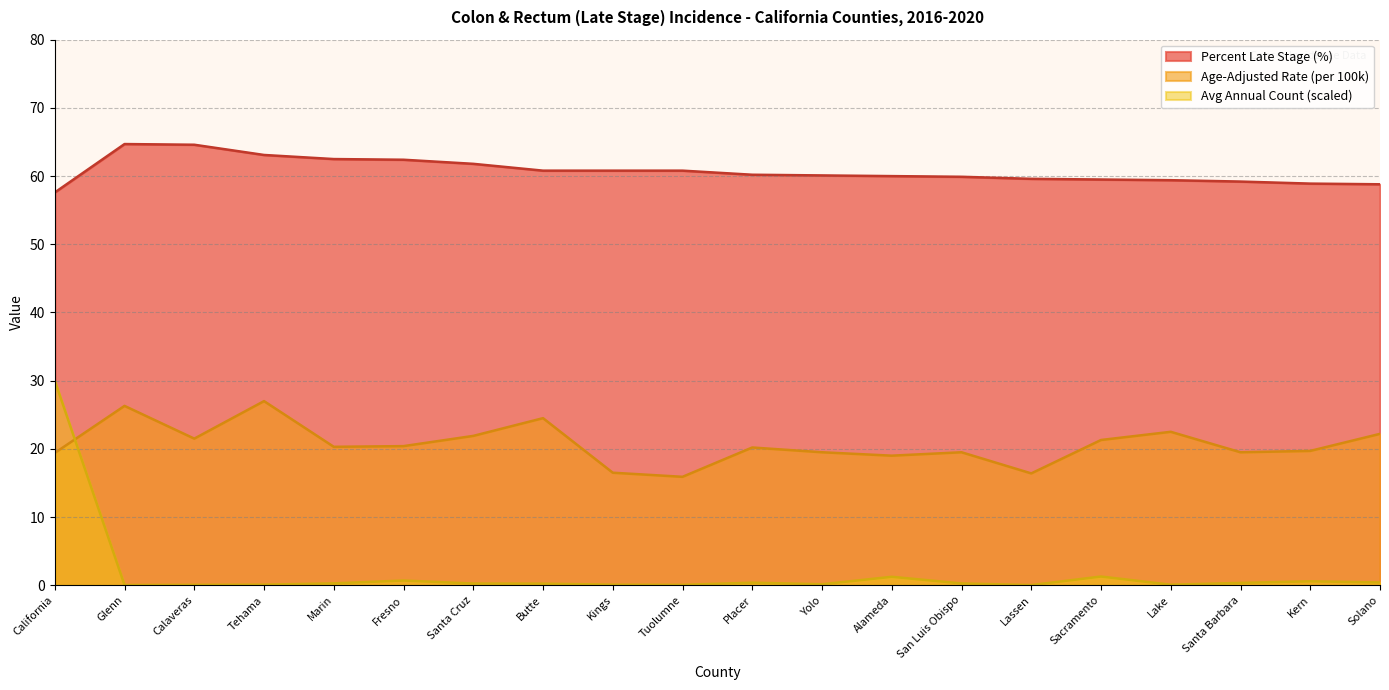

Reading left to right, what are all the values shown in this chart?

Average Annual Count: California=30.0	Glenn=0.0	Calaveras=0.1	Tehama=0.1	Marin=0.3	Fresno=0.7	Santa Cruz=0.2	Butte=0.2	Kings=0.1	Tuolumne=0.1	Placer=0.4	Yolo=0.1	Alameda=1.2	San Luis Obispo=0.3	Lassen=0.0	Sacramento=1.3	Lake=0.1	Santa Barbara=0.3	Kern=0.6	Solano=0.4
Percent Late Stage: California=57.6	Glenn=64.7	Calaveras=64.6	Tehama=63.1	Marin=62.5	Fresno=62.4	Santa Cruz=61.8	Butte=60.8	Kings=60.8	Tuolumne=60.8	Placer=60.2	Yolo=60.1	Alameda=60.0	San Luis Obispo=59.9	Lassen=59.6	Sacramento=59.5	Lake=59.4	Santa Barbara=59.2	Kern=58.9	Solano=58.8
Age-Adjusted Rate: California=19.4	Glenn=26.3	Calaveras=21.5	Tehama=27.0	Marin=20.3	Fresno=20.4	Santa Cruz=21.9	Butte=24.5	Kings=16.5	Tuolumne=15.9	Placer=20.2	Yolo=19.5	Alameda=19.0	San Luis Obispo=19.5	Lassen=16.4	Sacramento=21.3	Lake=22.5	Santa Barbara=19.5	Kern=19.7	Solano=22.2